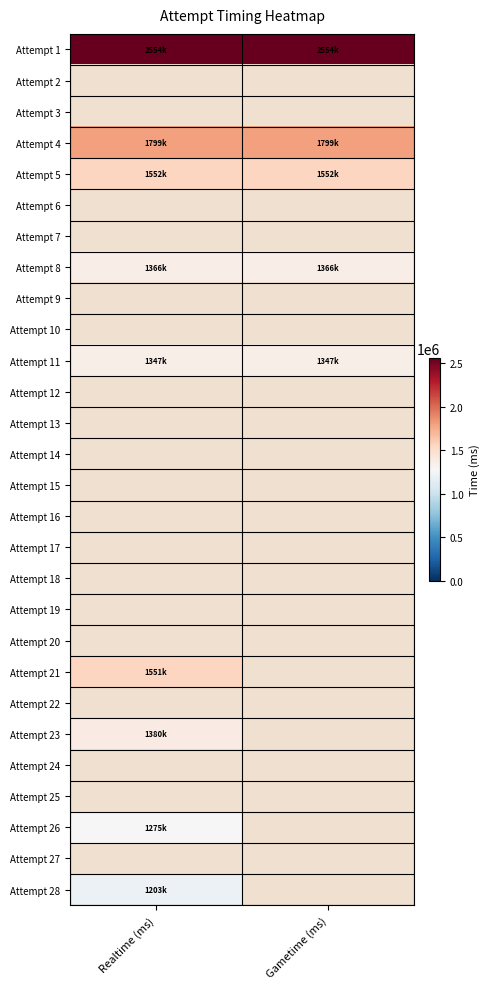

List the labels in order of Attempt 9 value, largest first.

Realtime (ms), Gametime (ms)